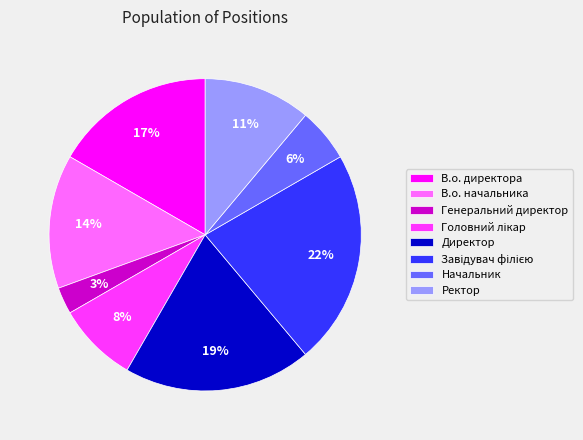

What percentage is the Директор slice, to the nearest percent?

19%